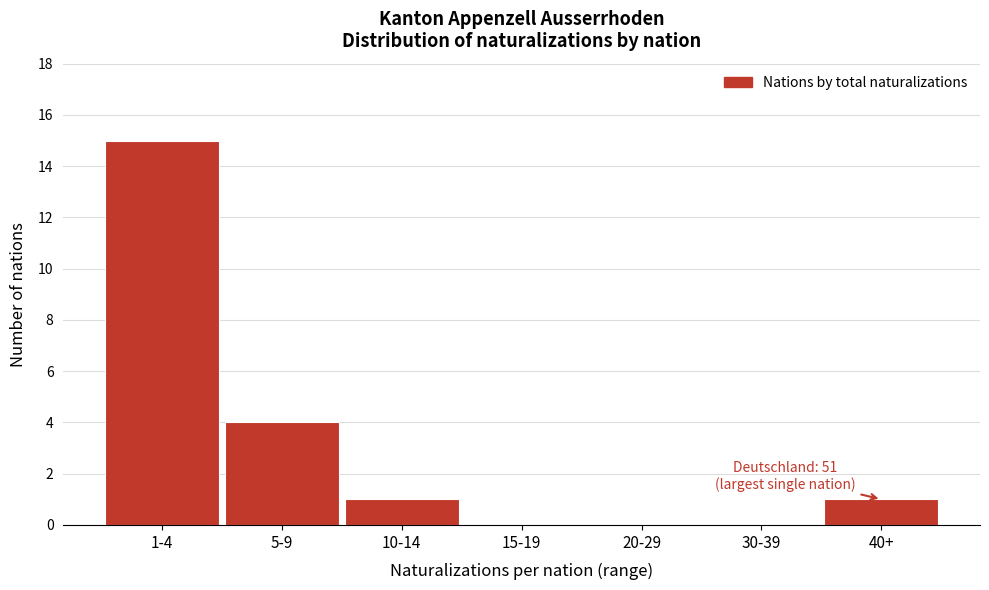

Reading left to right, extract all data points from this chart.

1-4=15	5-9=4	10-14=1	15-19=0	20-29=0	30-39=0	40+=1